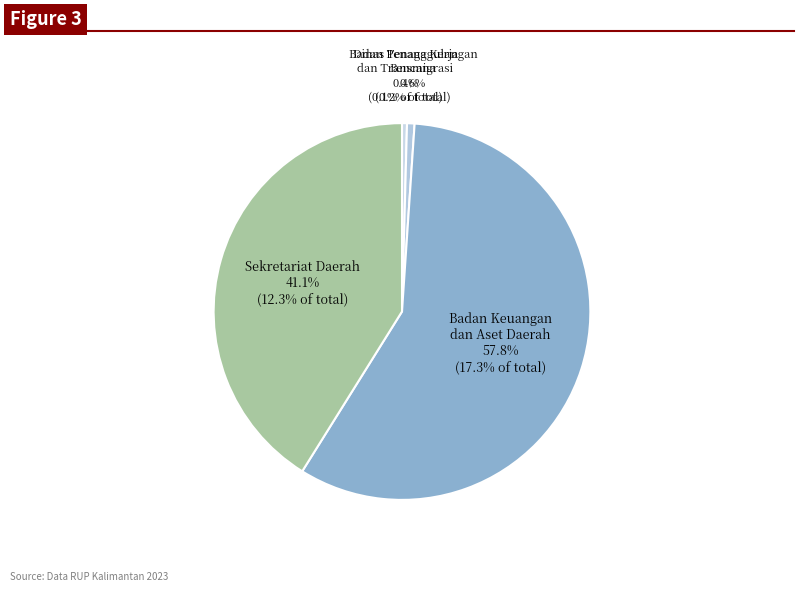

Does Sekretariat Daerah represent more than half of the total?

No